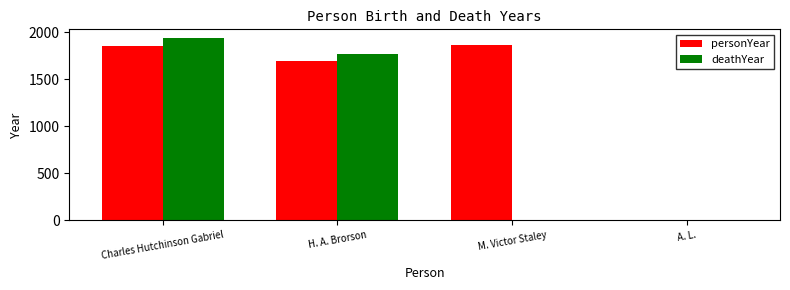

What is the difference between the deathYear values at H. A. Brorson and Charles Hutchinson Gabriel?

168